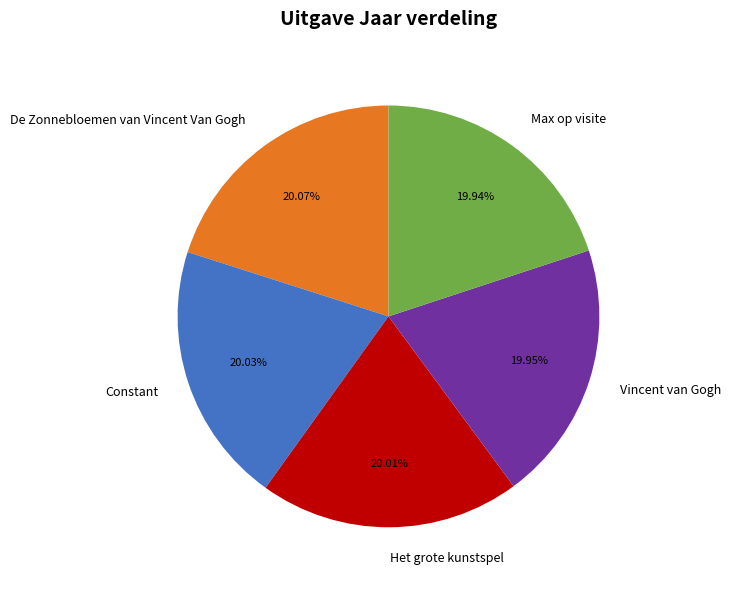

Does Het grote kunstspel represent more than half of the total?

No